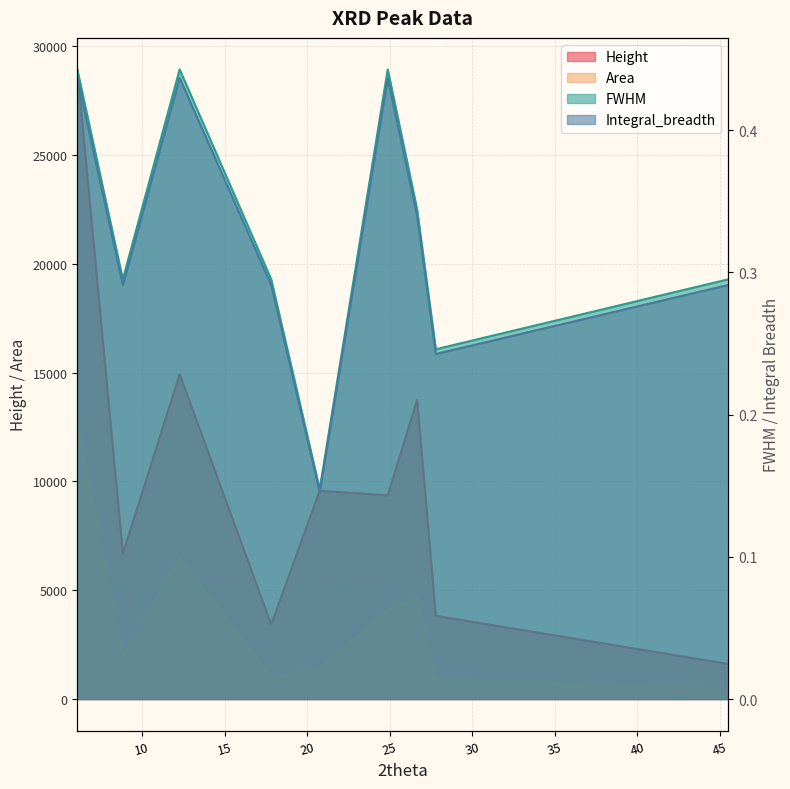

How many values in the Height series are below 9362?

4